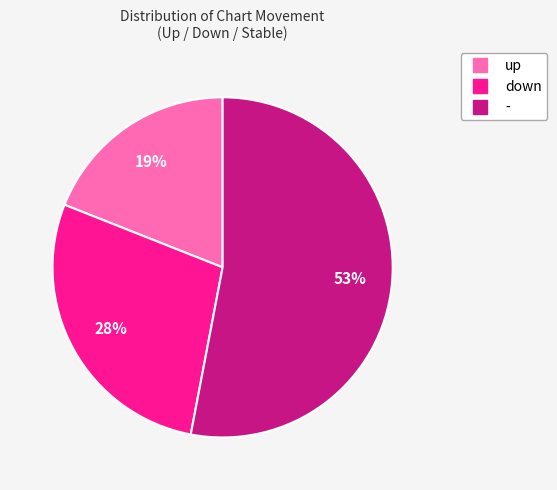

Is the sum of up and - greater than half?

Yes